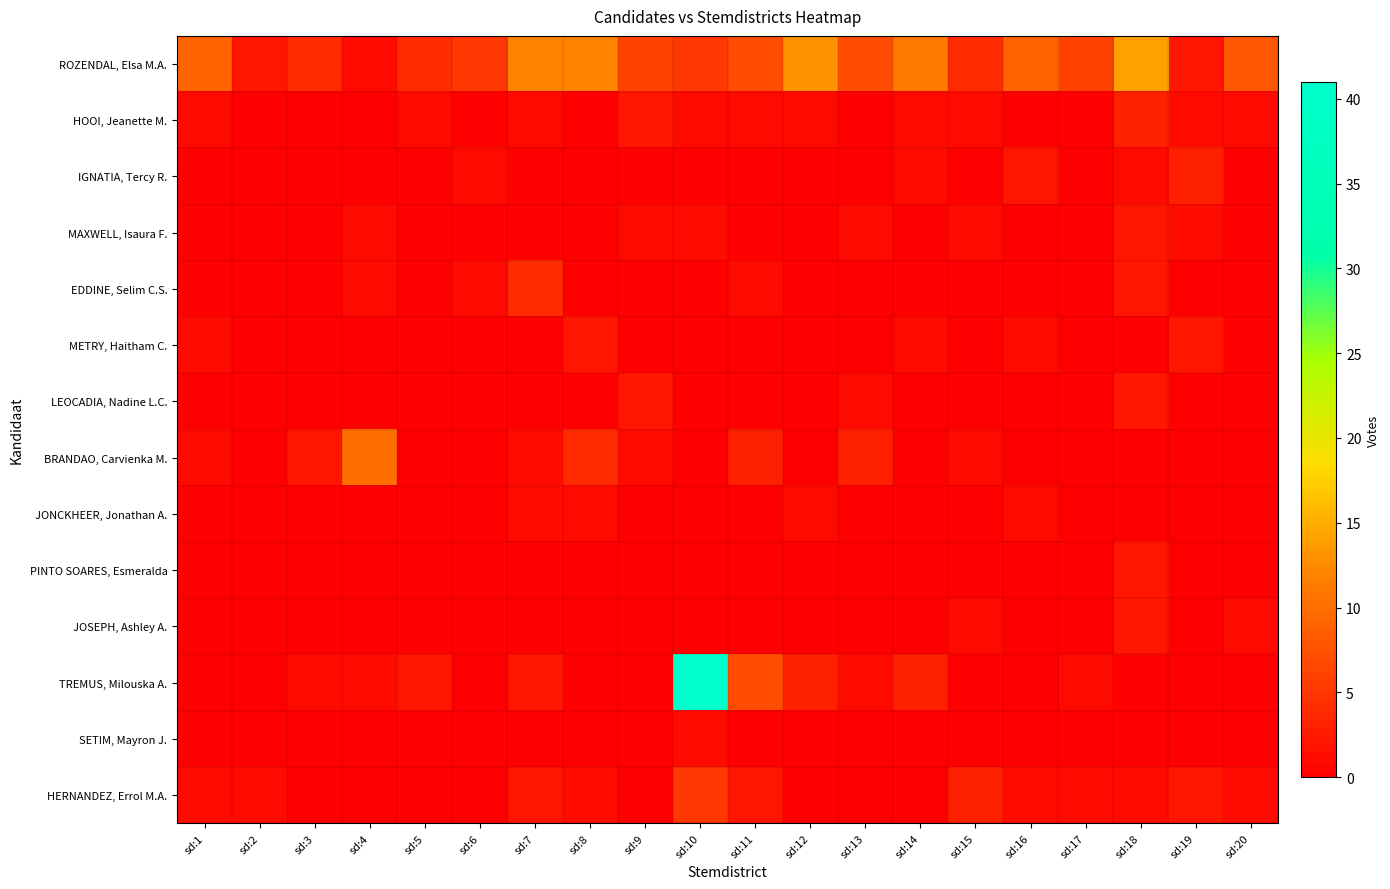

Which series has the widest spread of values?

TREMUS, Milouska A.